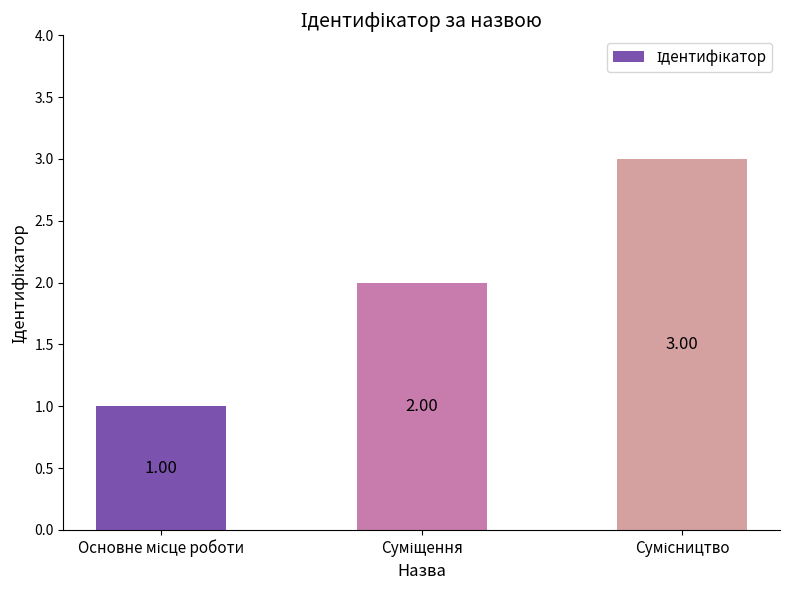

Reading right to left, list all the values displayed in this chart.

3	2	1